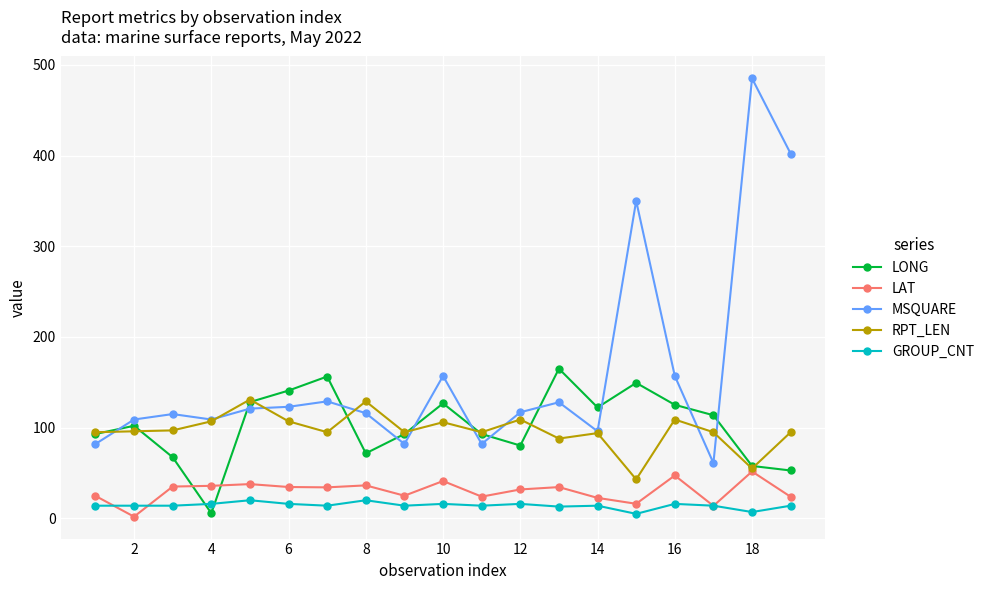

What is the maximum value for LAT?

51.7